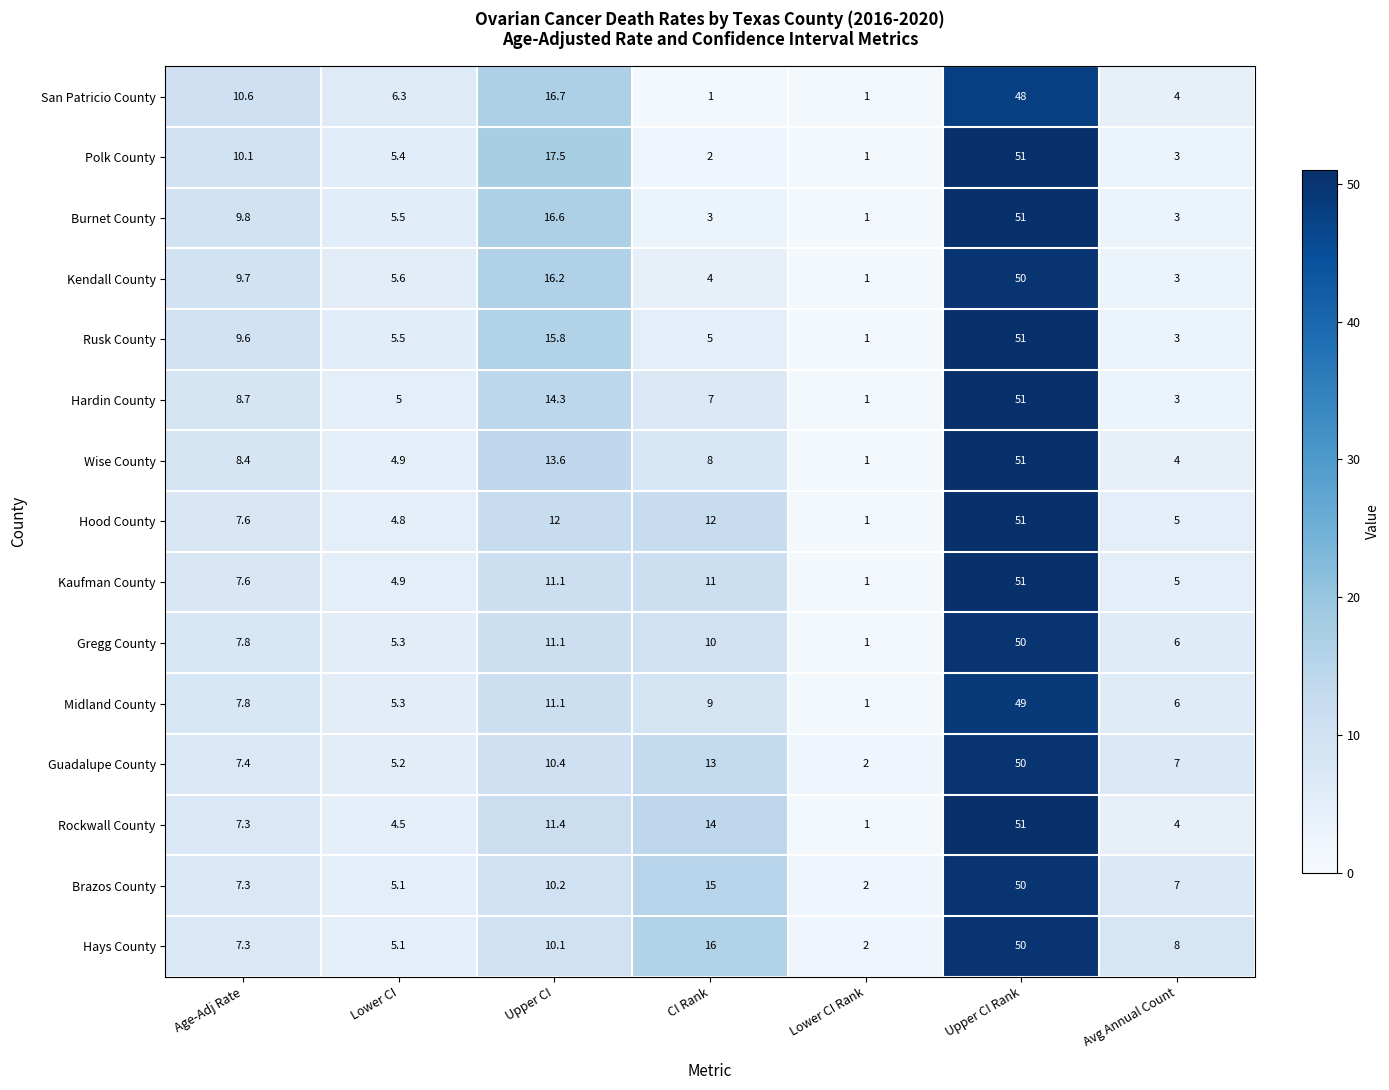

Rank the categories by Rusk County value from lowest to highest.

Lower CI Rank, Avg Annual Count, CI Rank, Lower CI, Age-Adj Rate, Upper CI, Upper CI Rank